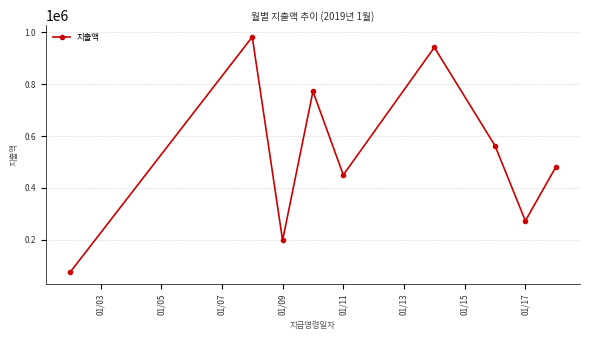

Count the number of categories in the chart.

9